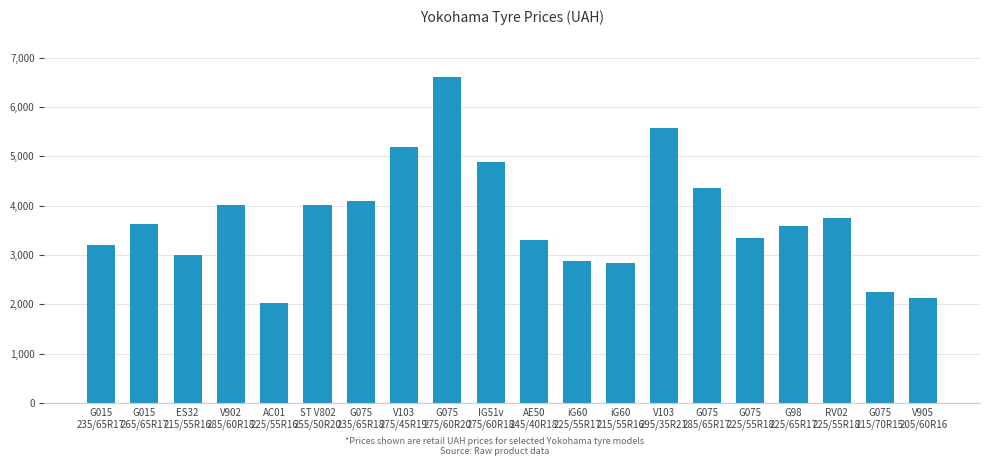

What is the greatest value displayed?

6615